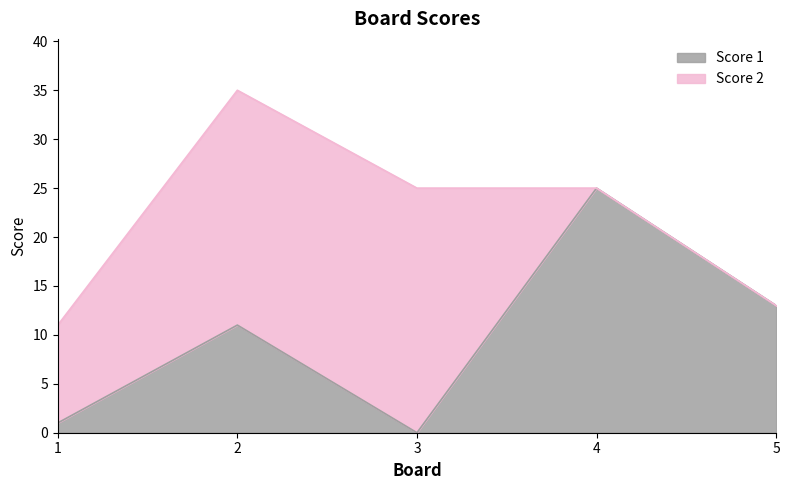

Where is the first local minimum?

3